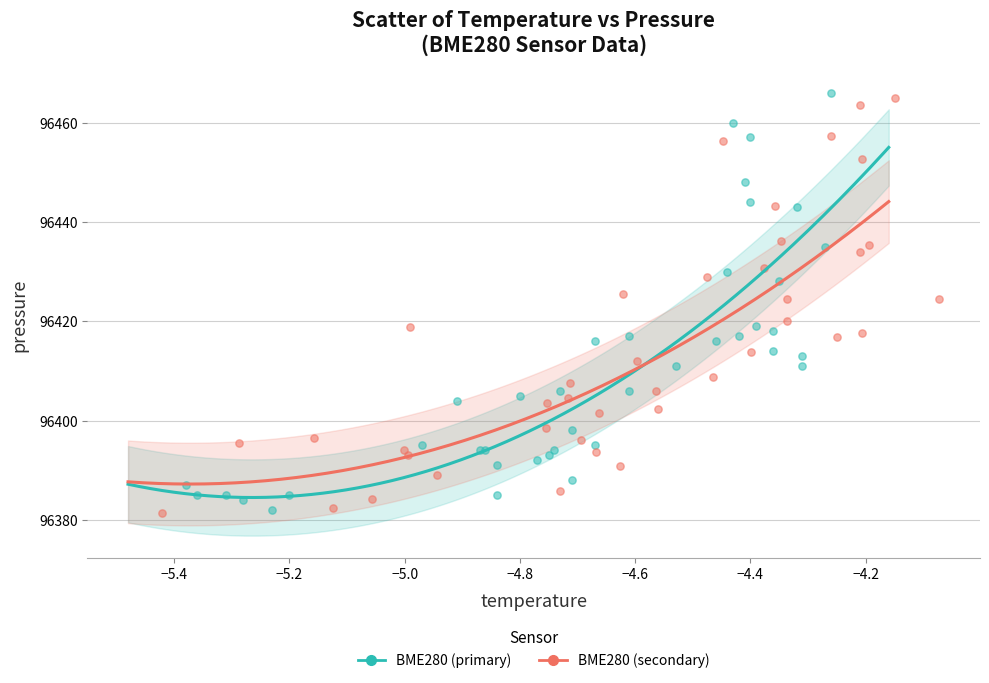

What are all the series names shown in the legend?

BME280 (primary), BME280 (secondary)